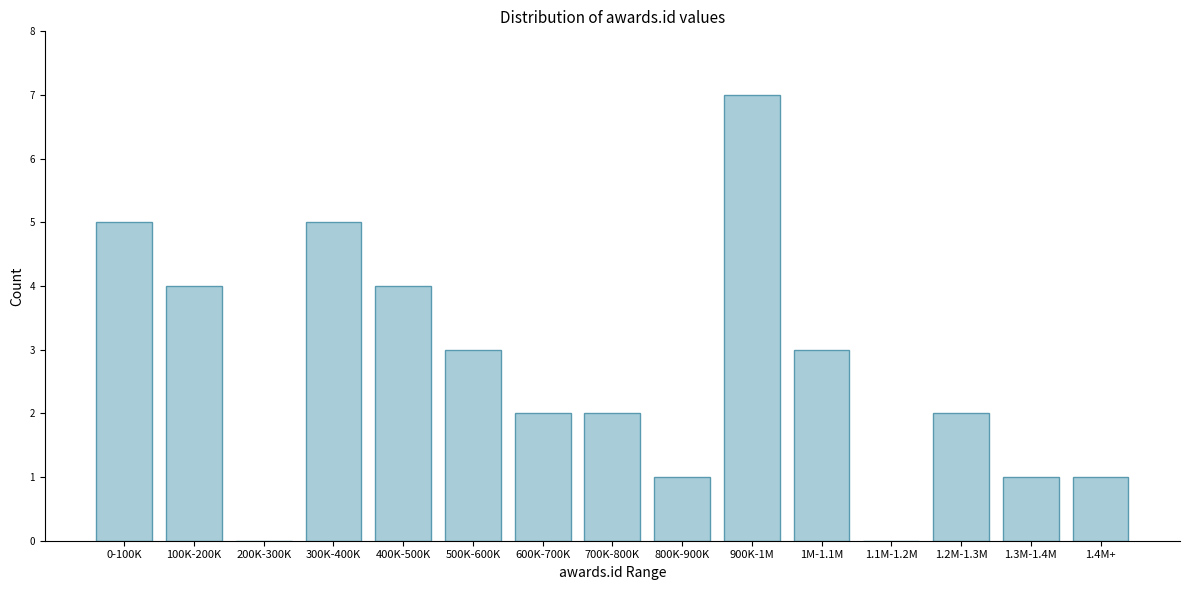

Reading right to left, extract all data points from this chart.

1.4M+=1	1.3M-1.4M=1	1.2M-1.3M=2	1.1M-1.2M=0	1M-1.1M=3	900K-1M=7	800K-900K=1	700K-800K=2	600K-700K=2	500K-600K=3	400K-500K=4	300K-400K=5	200K-300K=0	100K-200K=4	0-100K=5